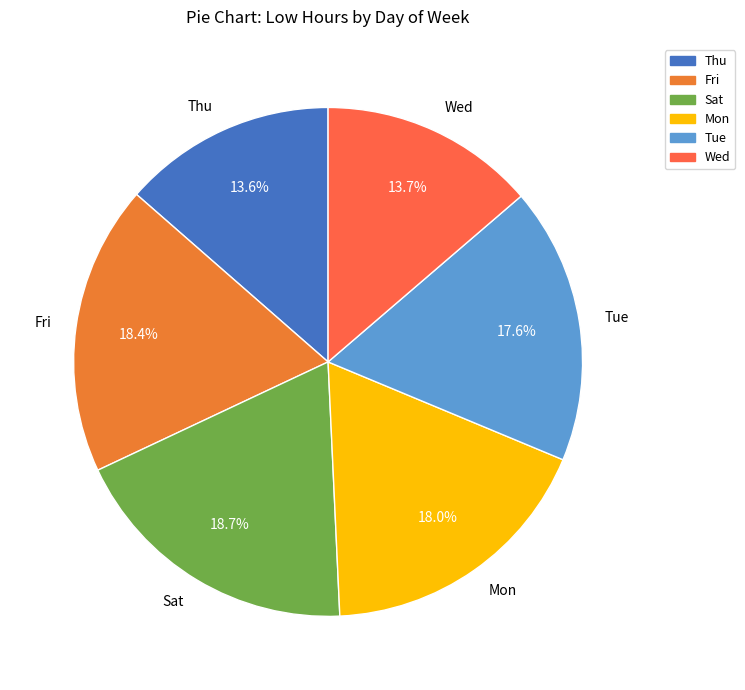

To the nearest percent, what is the difference between the largest and smallest slice percentages?

5%